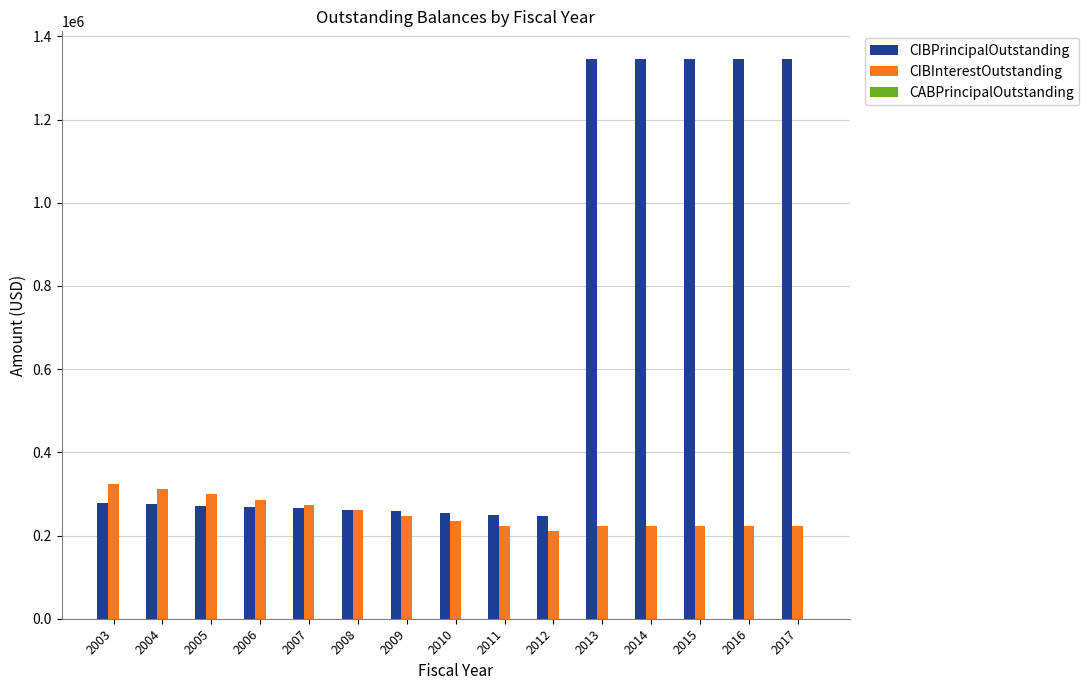

List the series in order of their overall mean, highest first.

CIBPrincipalOutstanding, CIBInterestOutstanding